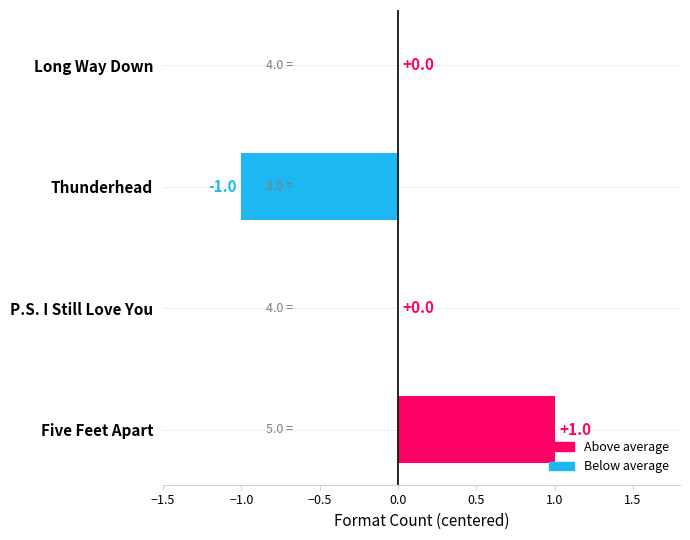

Reading bottom to top, what are all the values shown in this chart?

Five Feet Apart=1	P.S. I Still Love You=0	Thunderhead=-1	Long Way Down=0